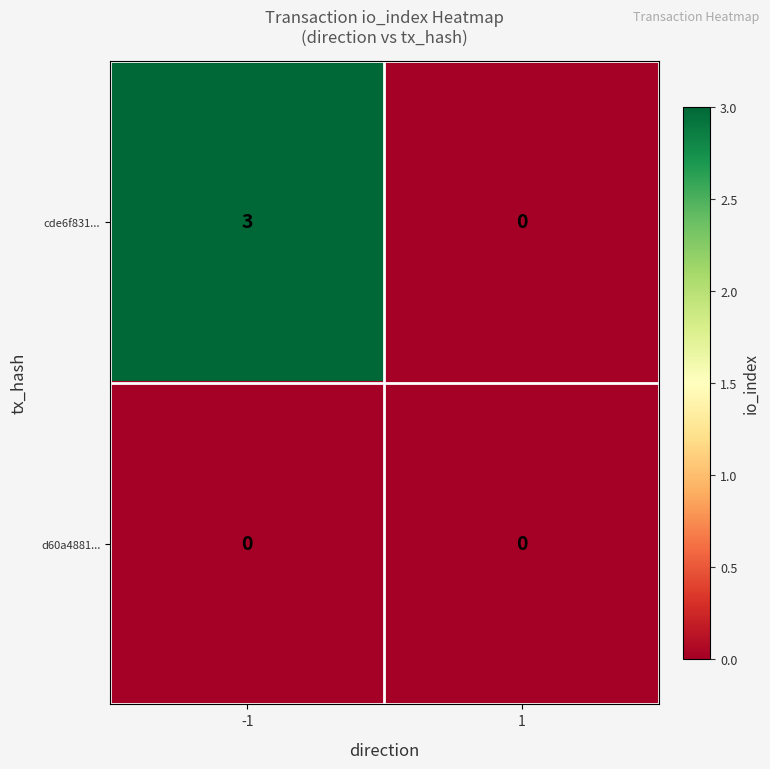

Reading left to right, extract all data points from this chart.

cde6f831...: 3	0
d60a4881...: 0	0